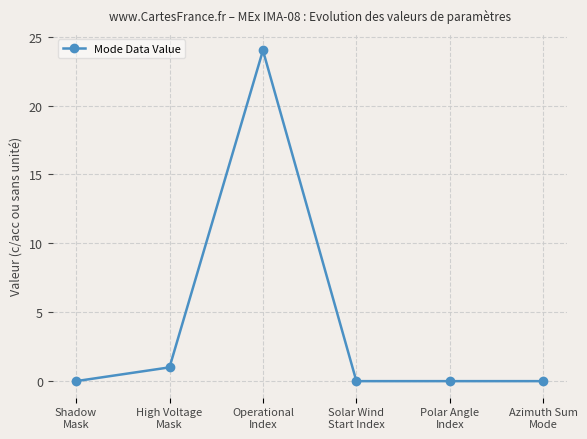

Reading right to left, list all the values displayed in this chart.

Azimuth Sum
Mode=0	Polar Angle
Index=0	Solar Wind
Start Index=0	Operational
Index=24	High Voltage
Mask=1	Shadow
Mask=0